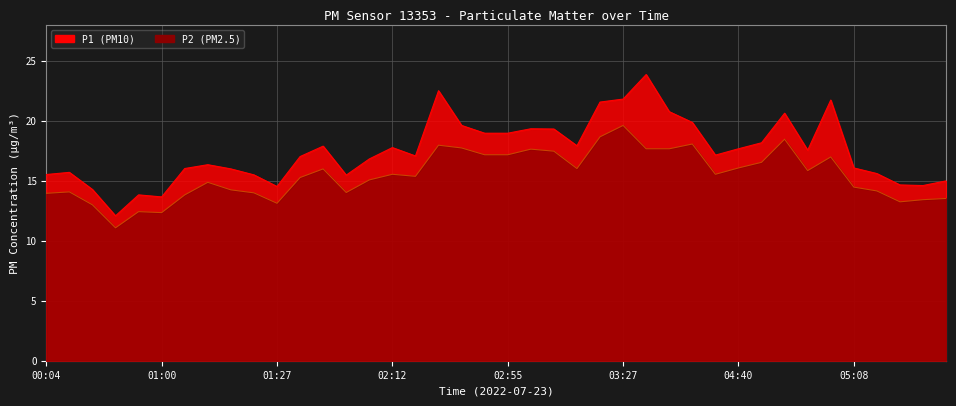

Which has a higher value, 00:12 or 00:31?

00:12